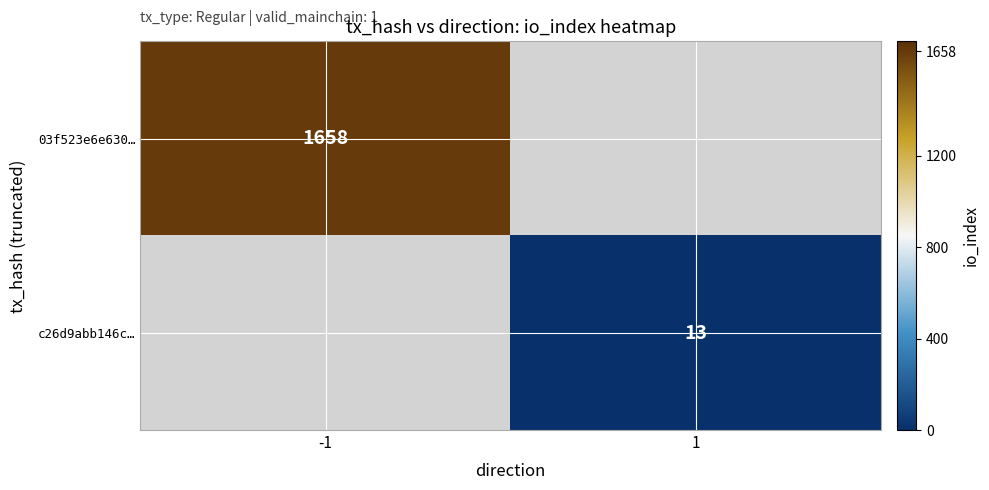

True or false: c26d9abb146c… has a value of 13 at 1.

True